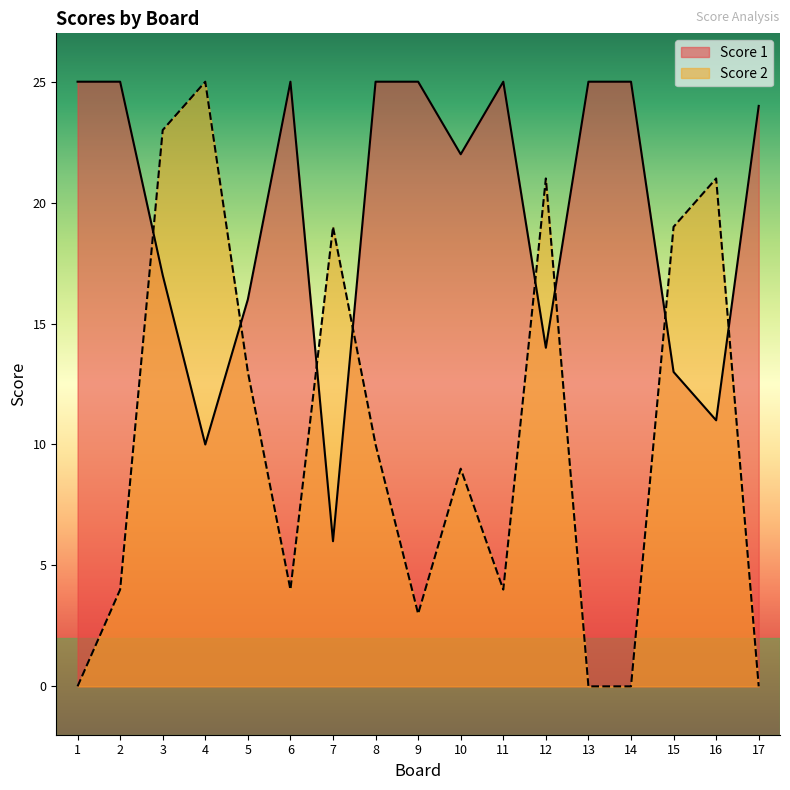

How many lines are shown in the chart?

2